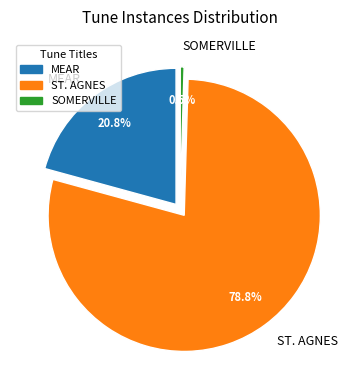

True or false: ST. AGNES accounts for 87% of the total.

False